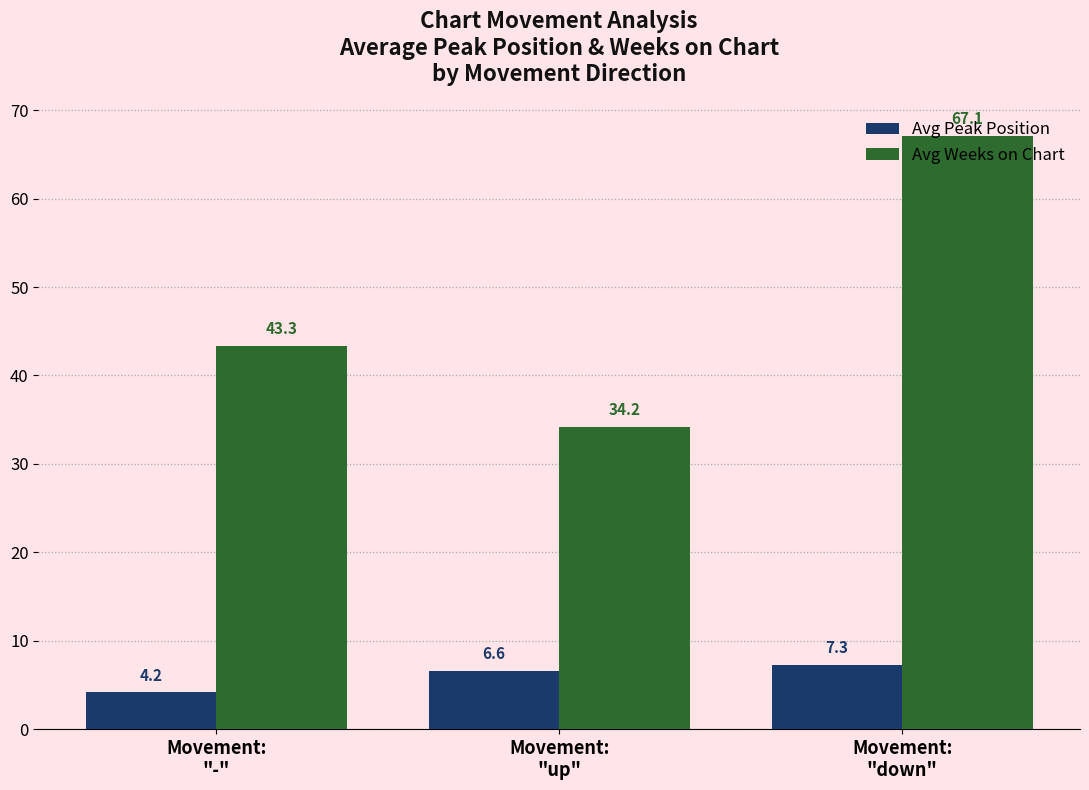

At which category is the sum across all series the highest?

Movement:
"down"